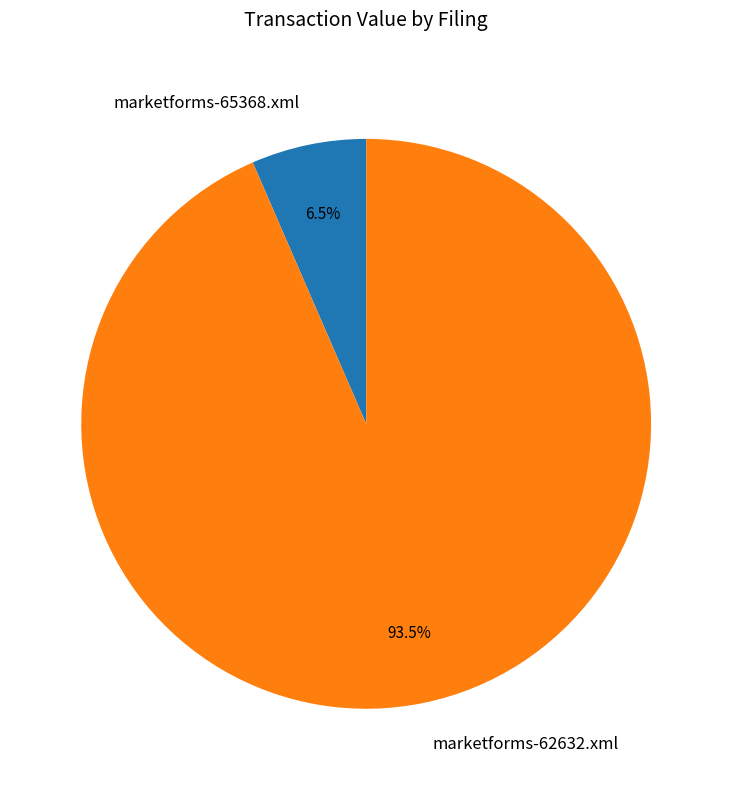

Between marketforms-62632.xml and marketforms-65368.xml, which is larger?

marketforms-62632.xml